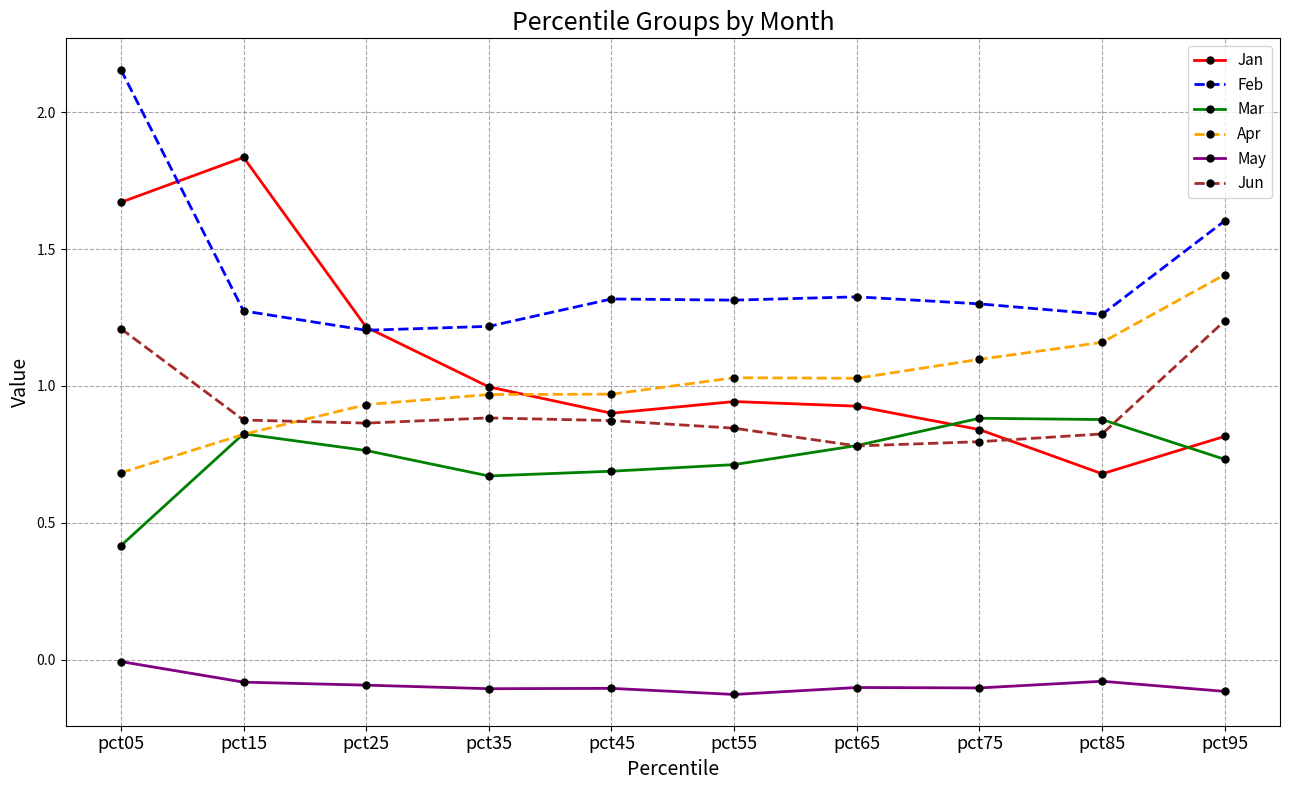

What is the difference between the maximum and second lowest values in the Jun series?

0.4